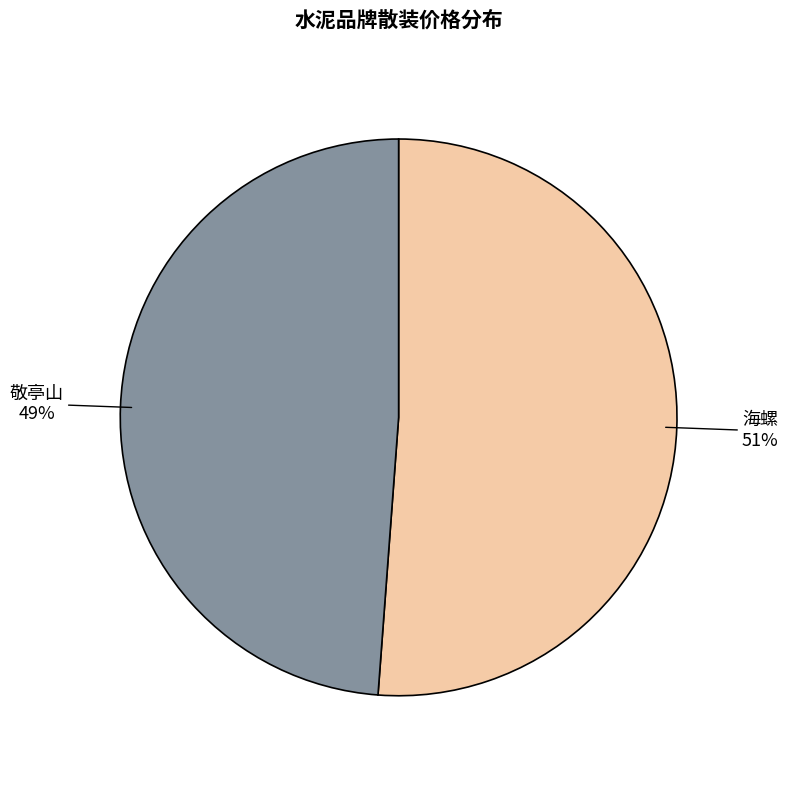

To the nearest percent, what percentage of the pie is 敬亭山?

49%